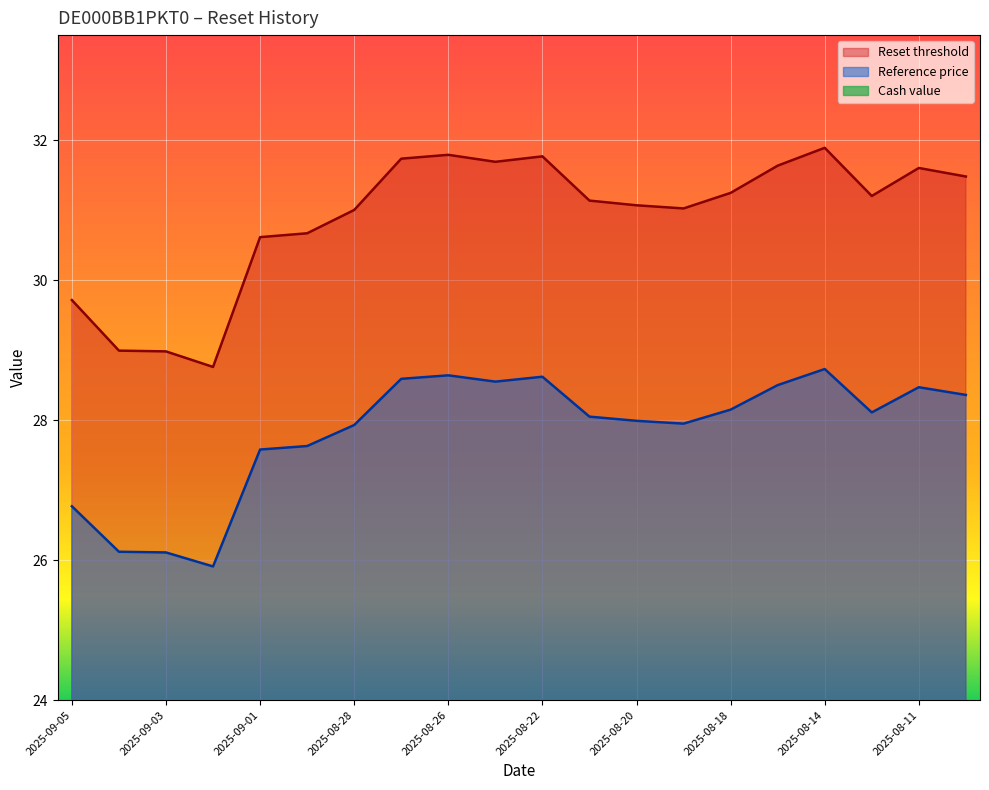

What is the label of the 2nd point from the right?

2025-08-11